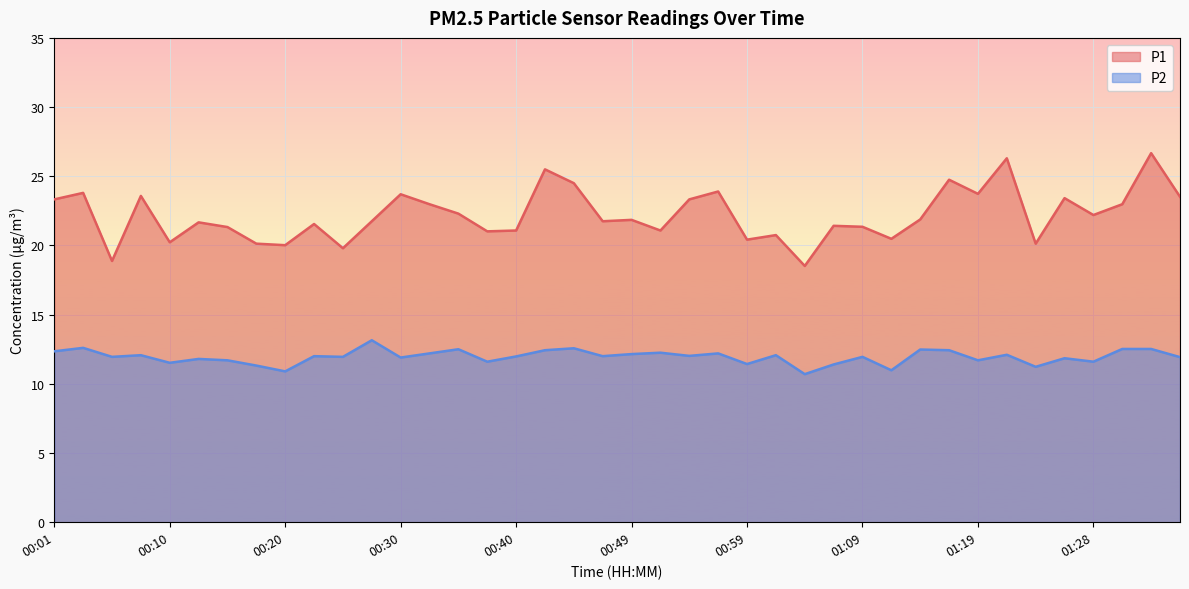

Which series has the largest total across all categories?

P1